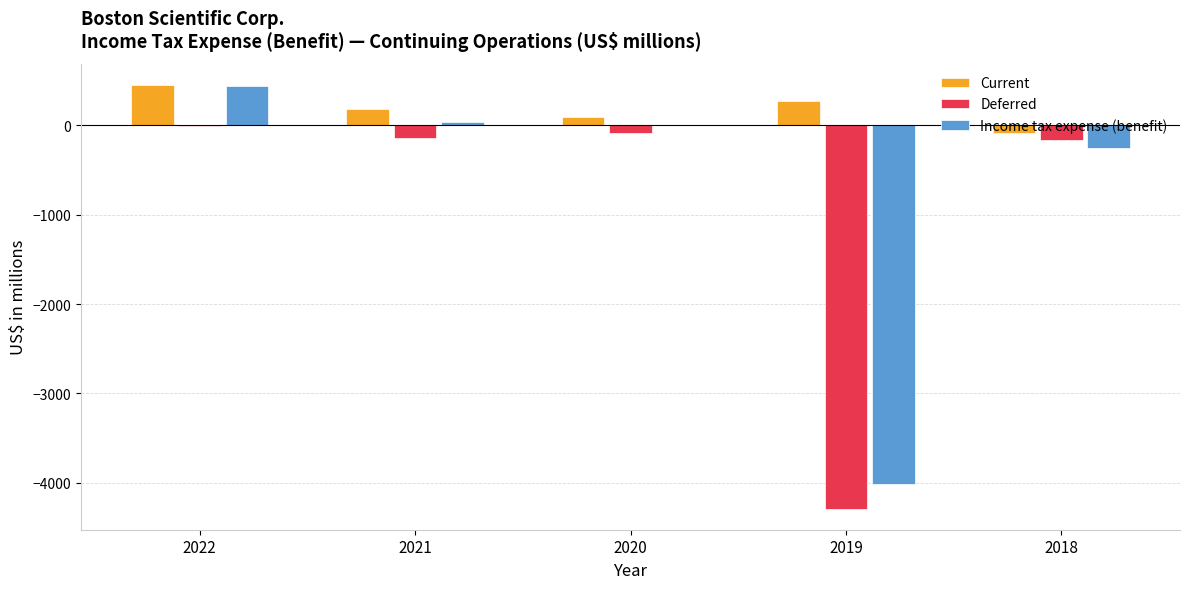

Is the value of Deferred at 2018 greater than the value of Income tax expense (benefit) at 2018?

Yes